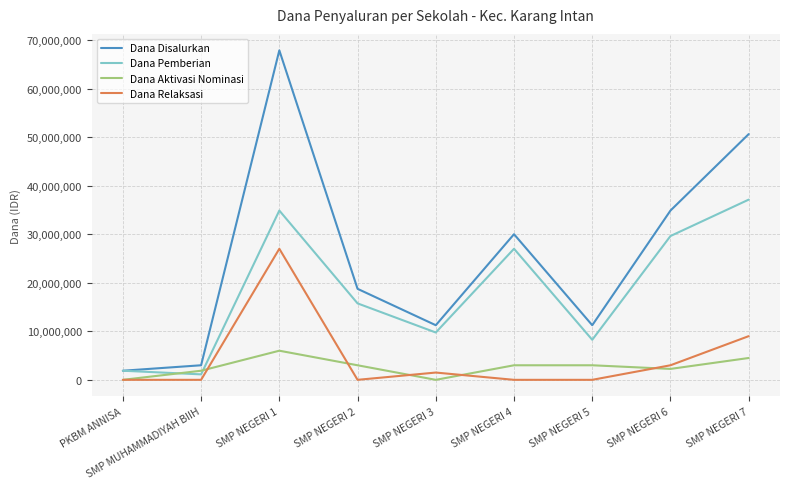

Which series has the widest spread of values?

Dana Disalurkan